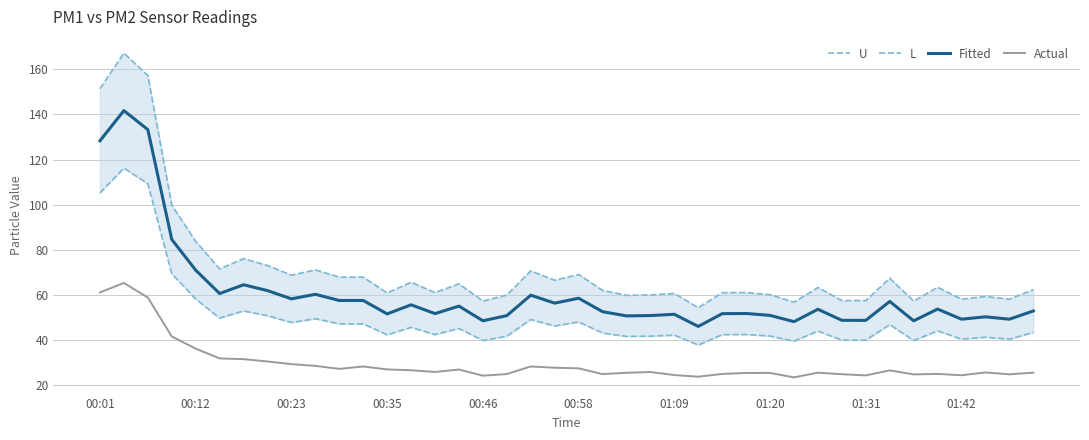

How many lines are shown in the chart?

4